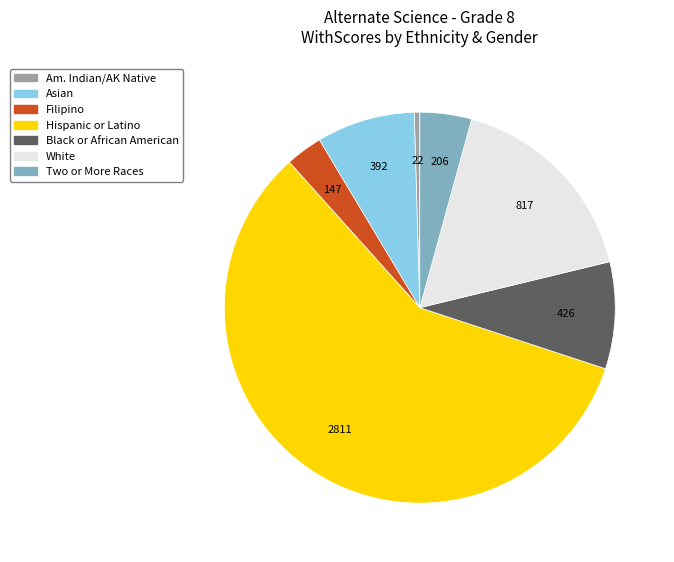

Is the sum of White and Am. Indian/AK Native greater than half?

No